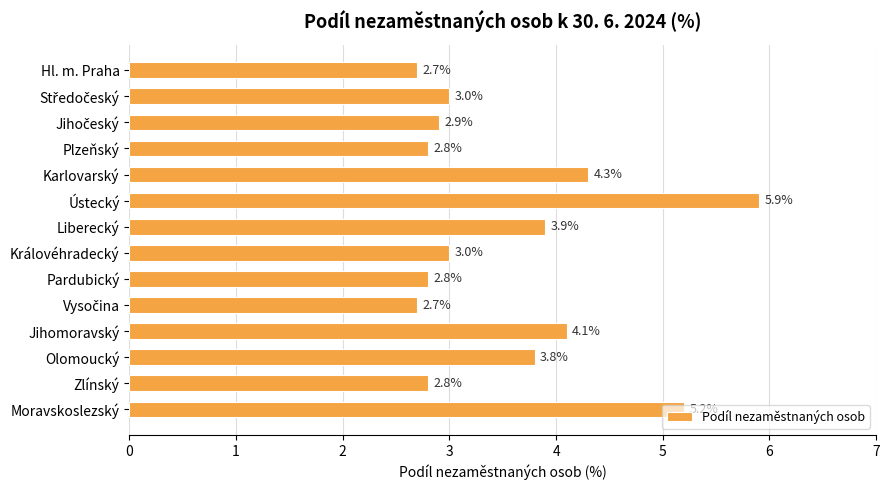

What is the value of the 8th bar from the top?

3.0